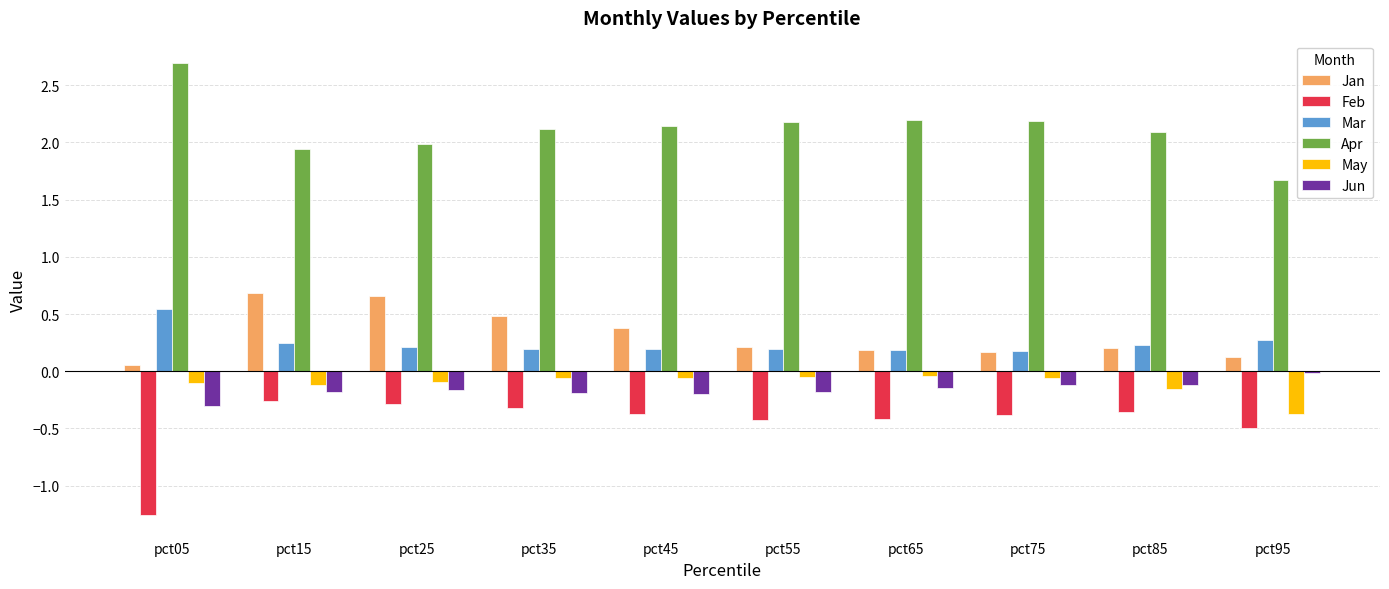

True or false: May has a value of -0.1 at pct55.

True